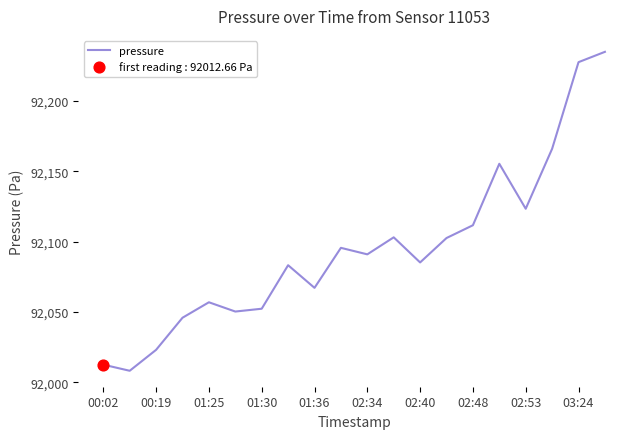

What is the smallest value displayed?

92008.3